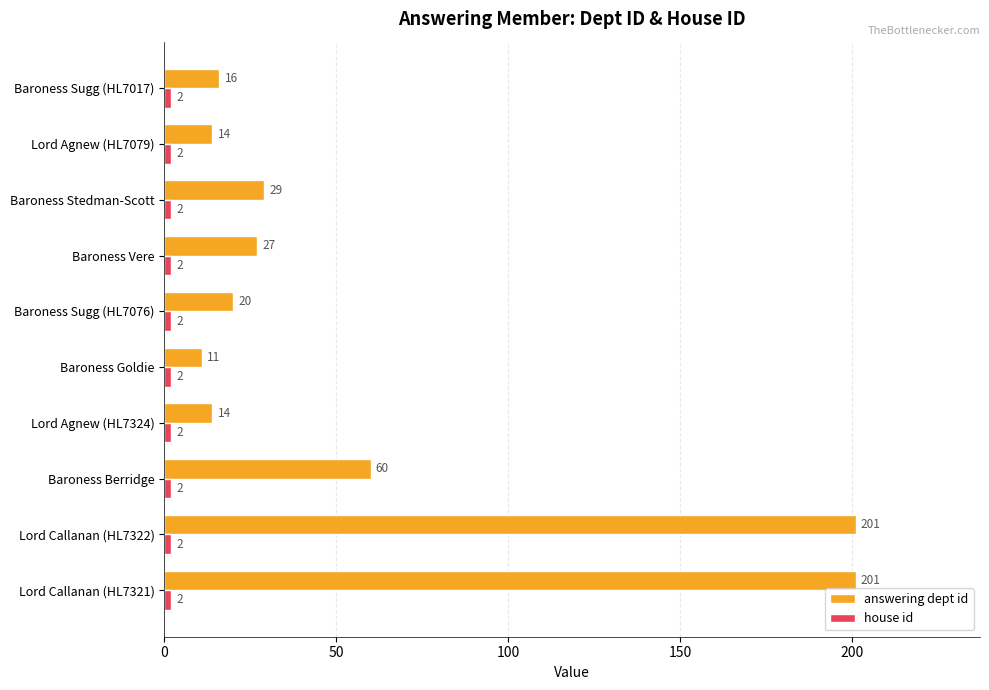

Which category has the lowest value in the answering dept id series?

Baroness Goldie